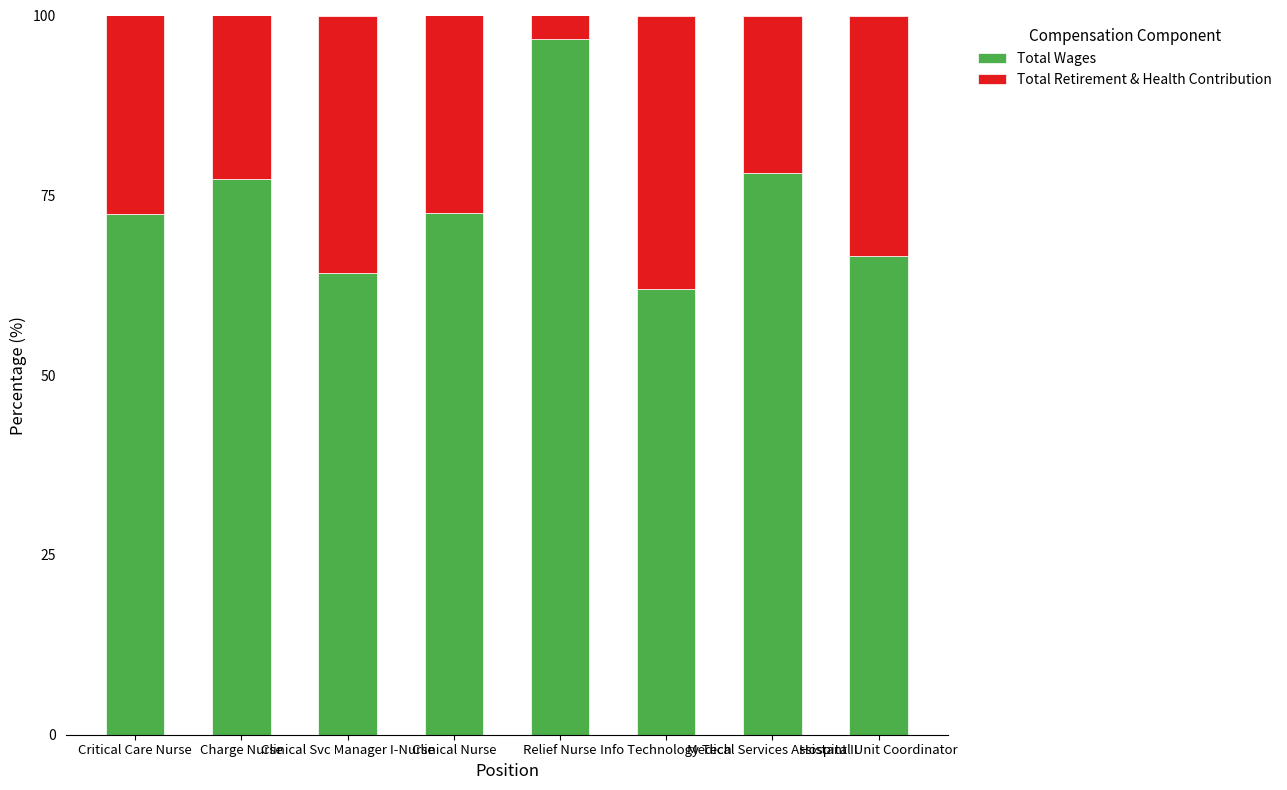

True or false: Total Wages has a value of 66.6 at Hospital Unit Coordinator.

True